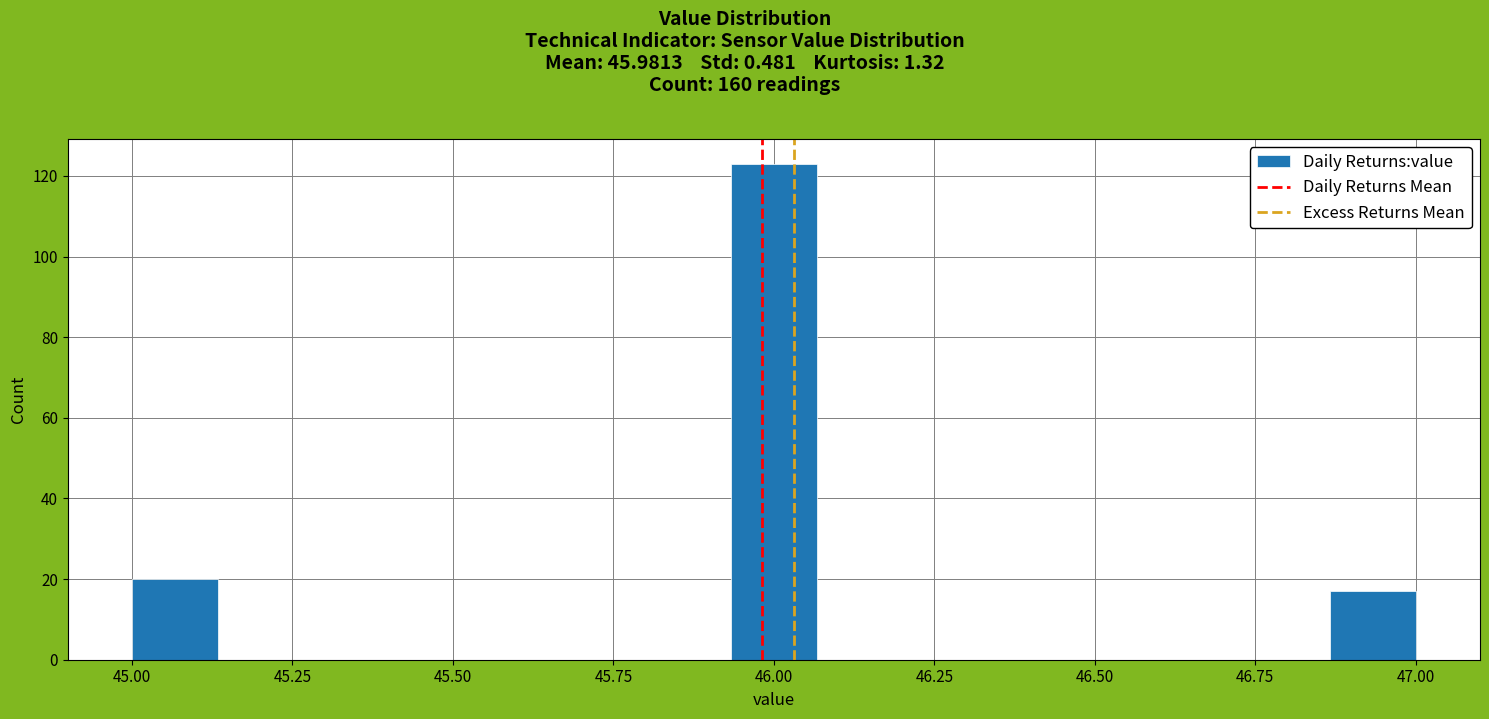

Read against the x-axis, roughly where is the centre of the tallest bar?

46.00